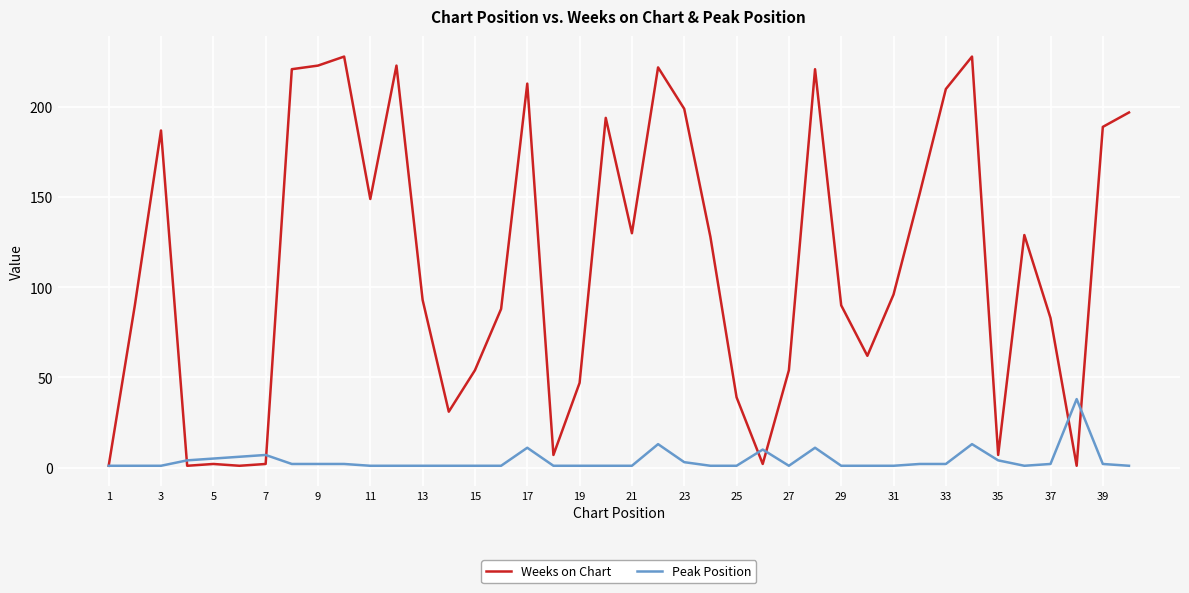

What are all the series names shown in the legend?

Weeks on Chart, Peak Position